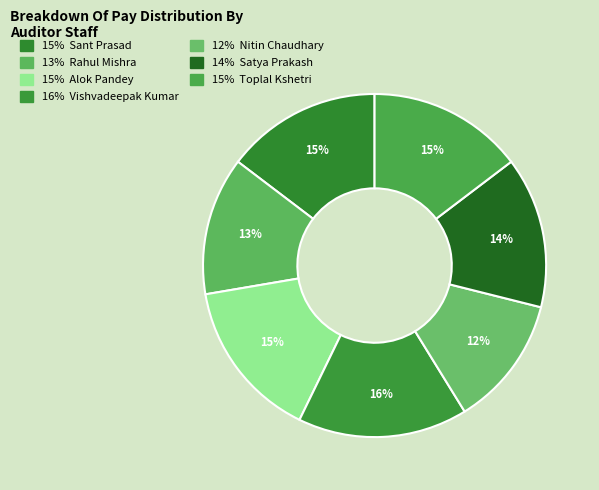

How many slices are in this pie chart?

7